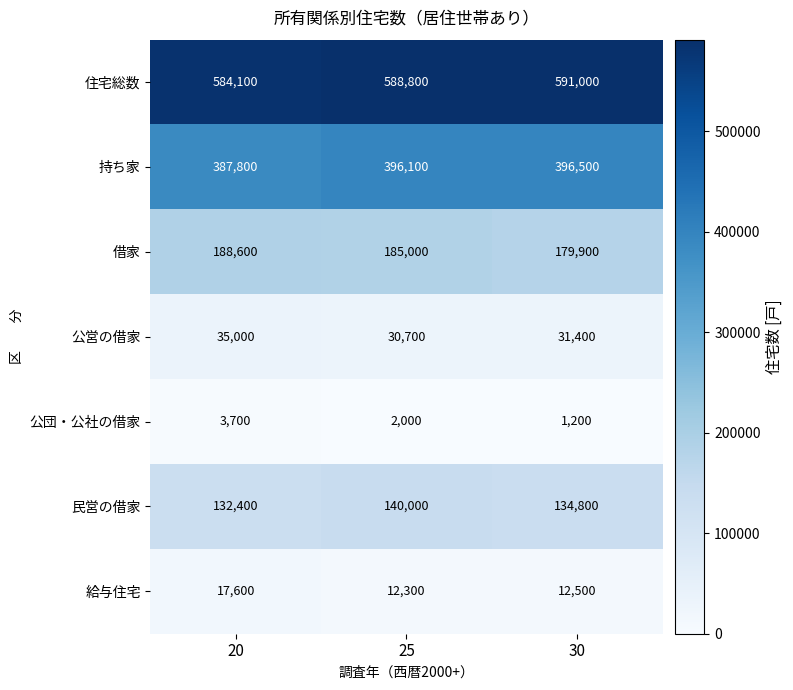

Reading left to right, what are all the values shown in this chart?

住宅総数: 584100	588800	591000
持ち家: 387800	396100	396500
借家: 188600	185000	179900
公営の借家: 35000	30700	31400
公団・公社の借家: 3700	2000	1200
民営の借家: 132400	140000	134800
給与住宅: 17600	12300	12500